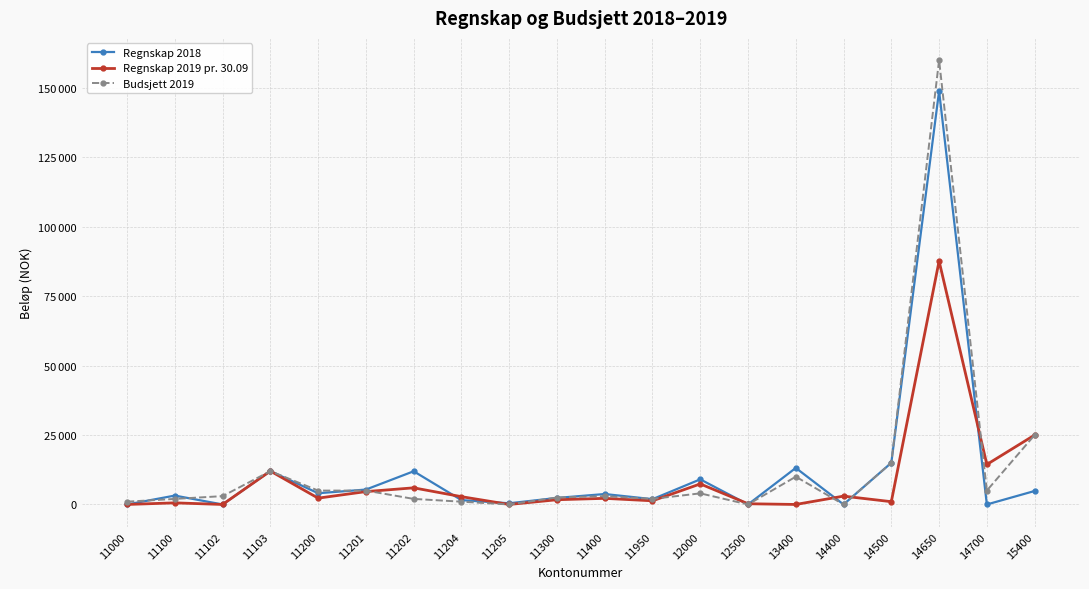

Does the chart have visible grid lines?

Yes